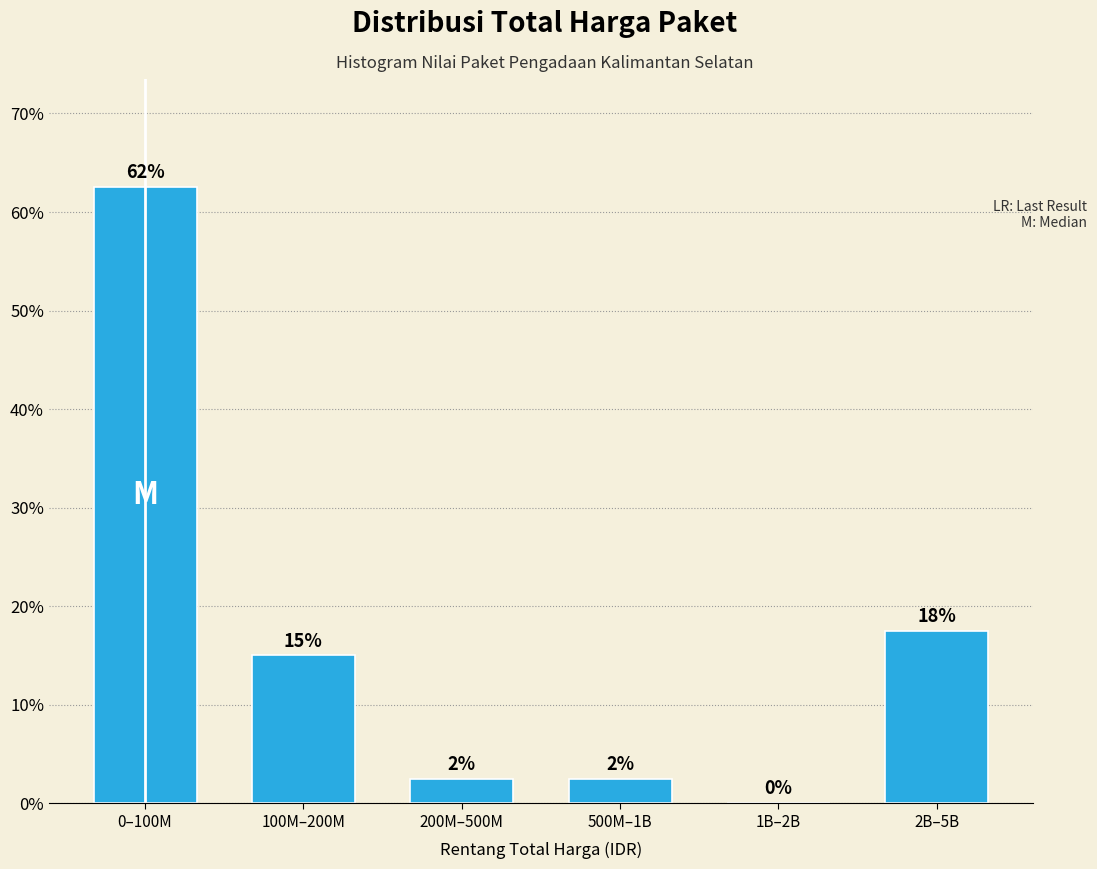

Are the bars horizontal?

No